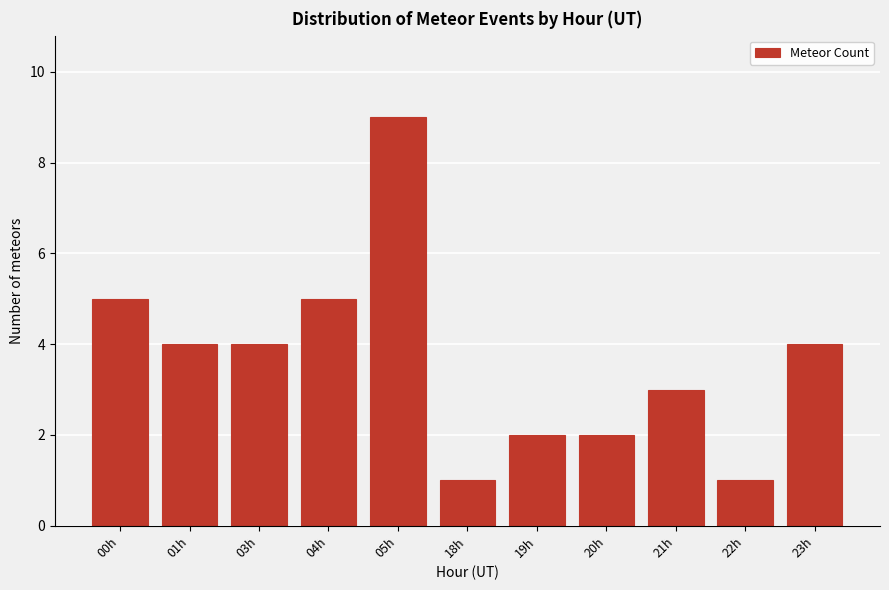

Reading right to left, list all the values displayed in this chart.

23h=4	22h=1	21h=3	20h=2	19h=2	18h=1	05h=9	04h=5	03h=4	01h=4	00h=5